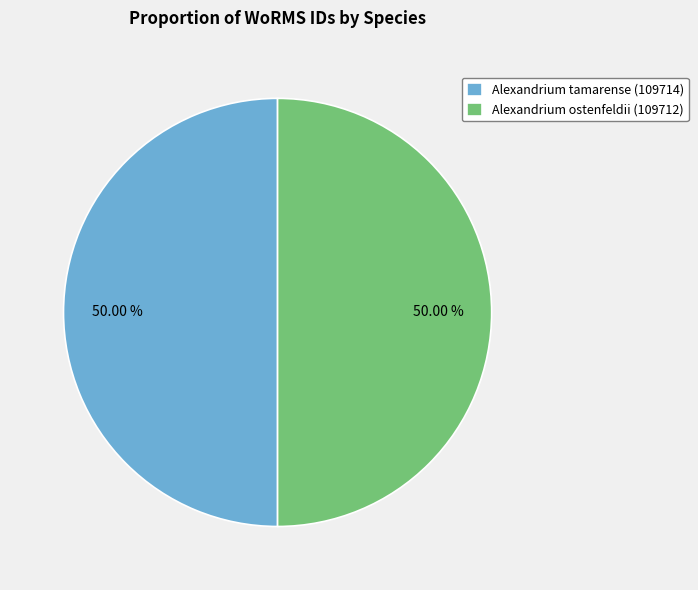

Approximately how many times larger is the value at Alexandrium tamarense (109714) compared to Alexandrium ostenfeldii (109712)?

1.0